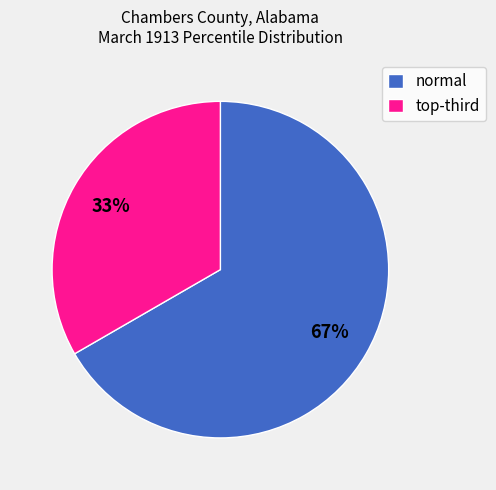

True or false: normal accounts for 67% of the total.

True